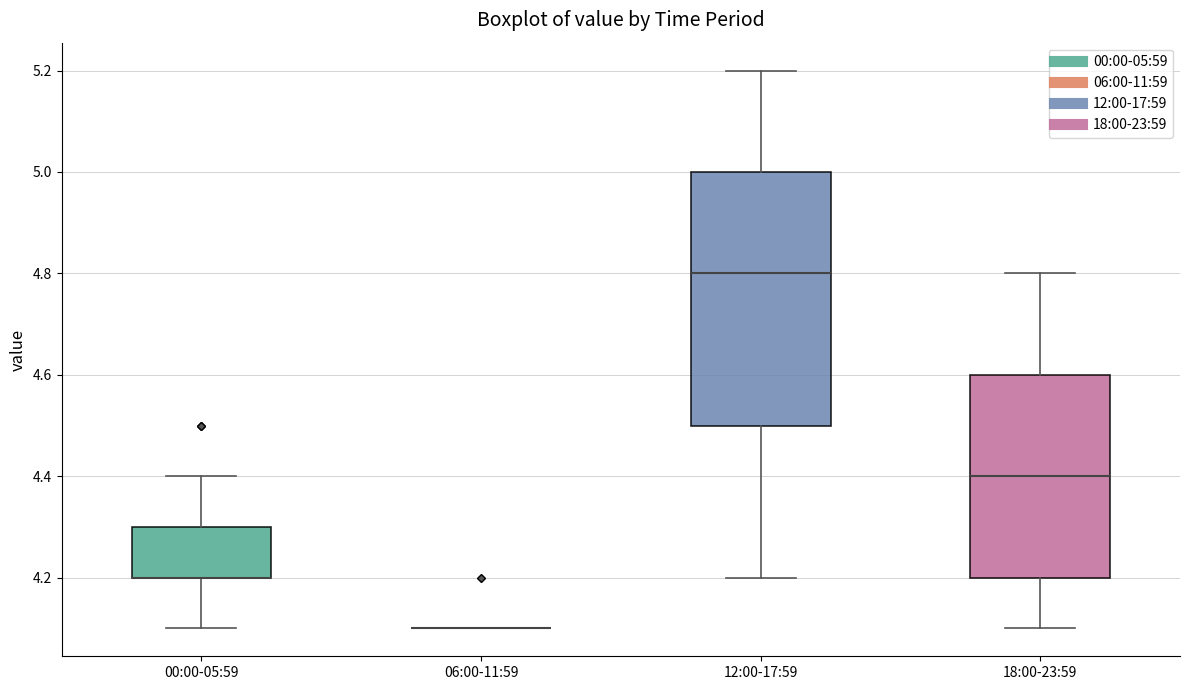

Reading left to right, transcribe this box plot: for each box, give where its median line is, the range the box spans, and where its two whiskers end, as read against the y-axis. The values are not printed on the chart, so give them approximately, as read against the axis.

00:00-05:59: median 4.2 (drawn on the box's lower edge), box 4.2 to 4.3, whiskers 4.1 to 4.4
06:00-11:59: box collapsed to a line at 4.1, whiskers 4.1 to 4.1
12:00-17:59: median 4.8, box 4.5 to 5.0, whiskers 4.2 to 5.2
18:00-23:59: median 4.4, box 4.2 to 4.6, whiskers 4.1 to 4.8